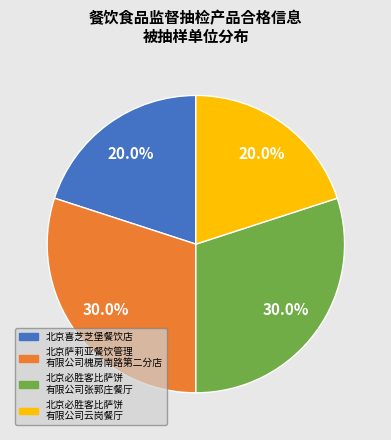

Does any single category account for the majority?

No